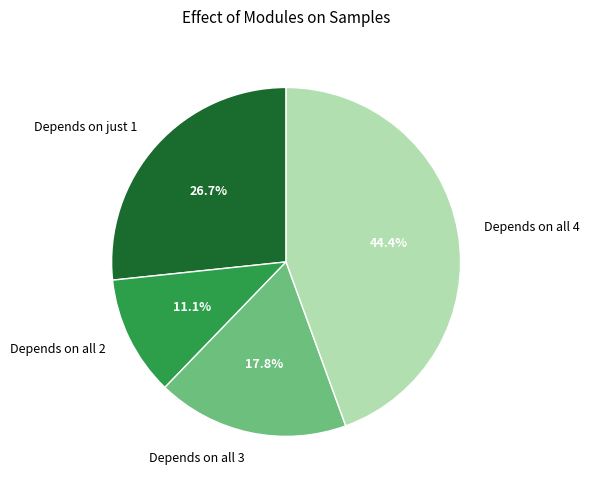

What is the largest slice in the pie chart?

Depends on all 4